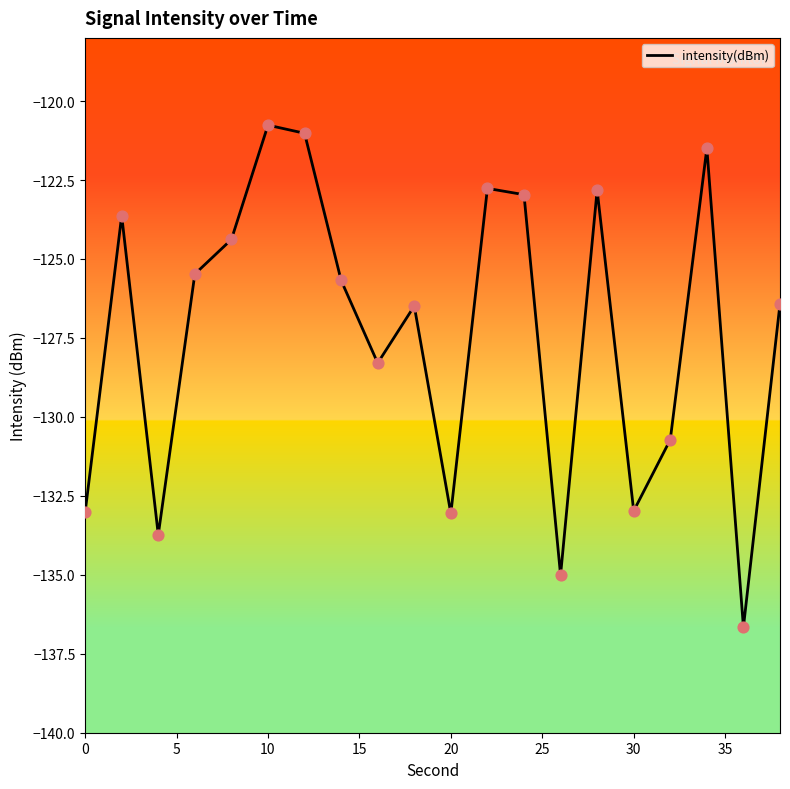

What is the difference between the maximum and minimum values?

15.9